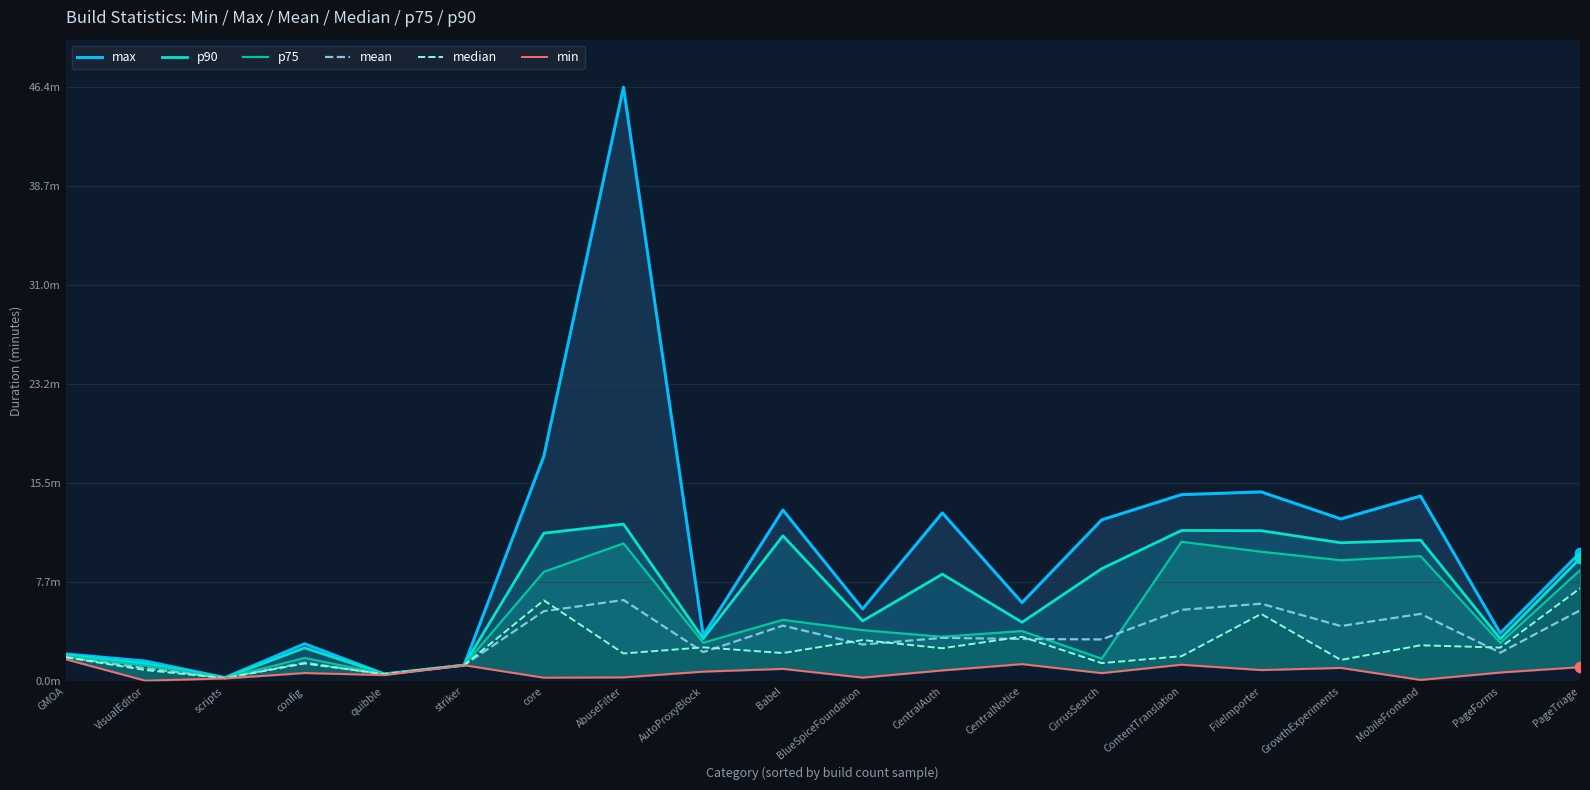

Which series contains the highest Y value?

max